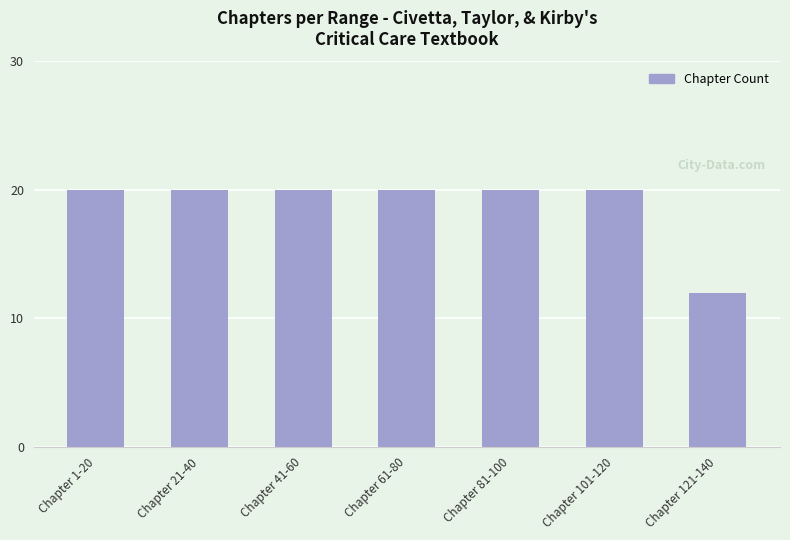

Reading left to right, list all the values displayed in this chart.

Chapter 1-20=20	Chapter 21-40=20	Chapter 41-60=20	Chapter 61-80=20	Chapter 81-100=20	Chapter 101-120=20	Chapter 121-140=12